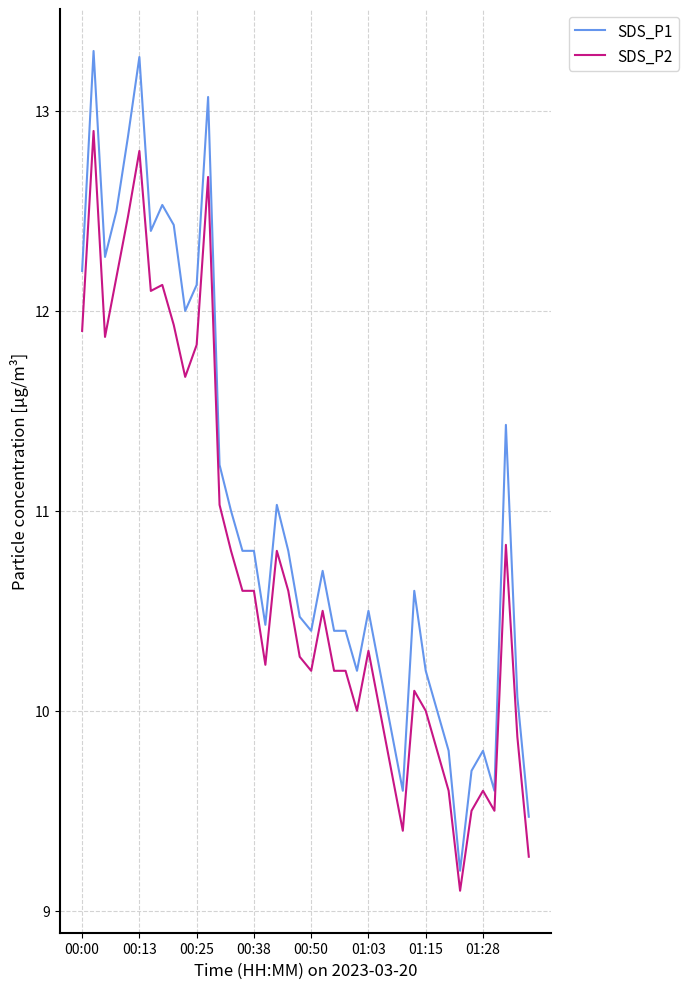

True or false: SDS_P2 and SDS_P1 cross at least once.

False